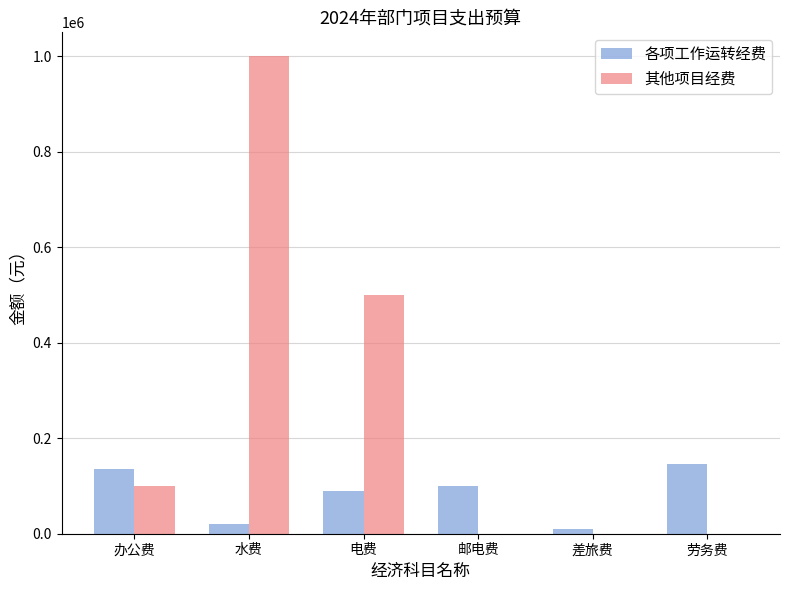

Are the bars horizontal?

No